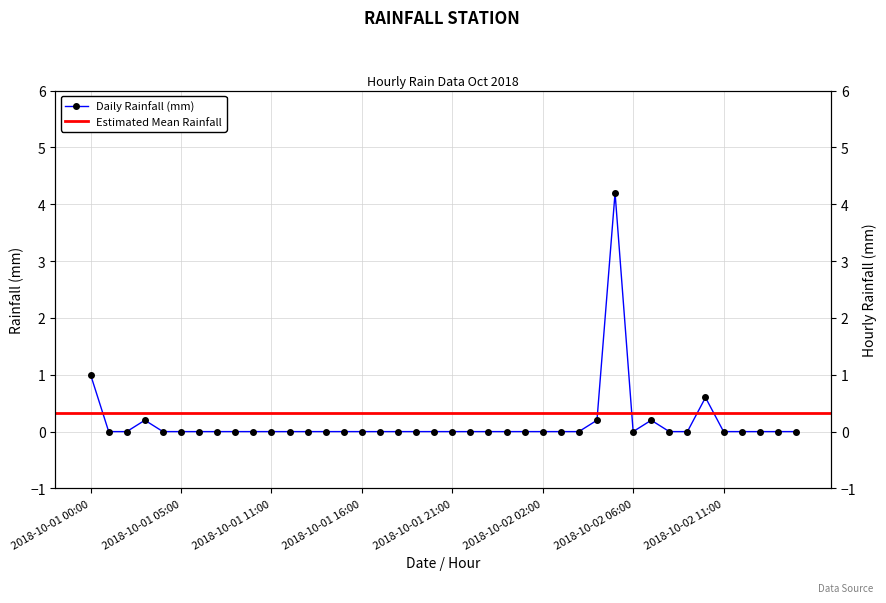

What is the sum of all values?

6.4